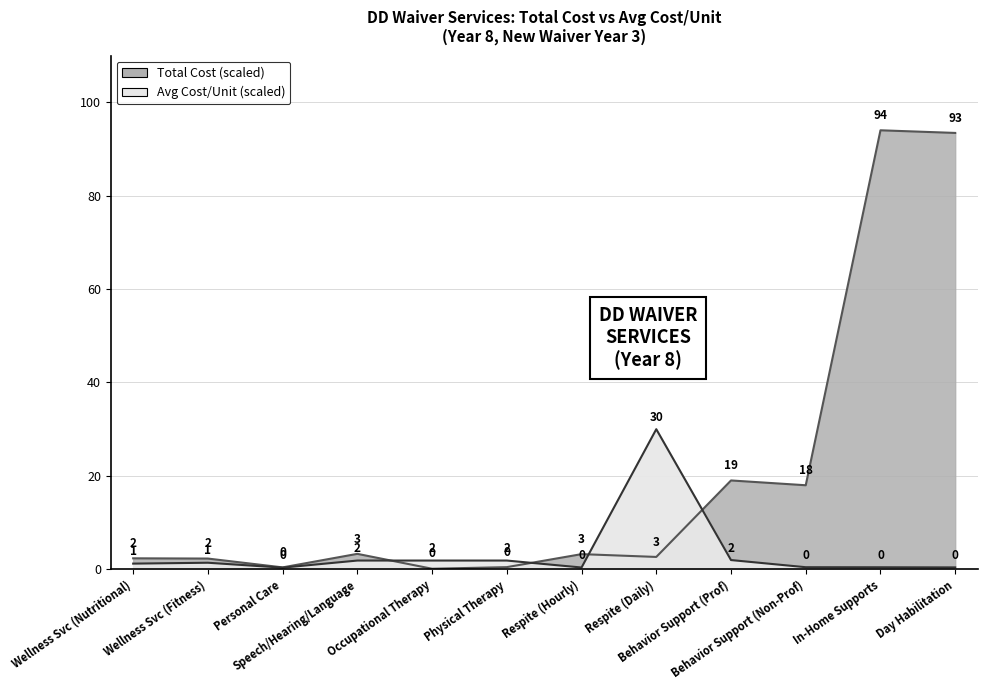

At which category is the sum across all series the highest?

In-Home Supports